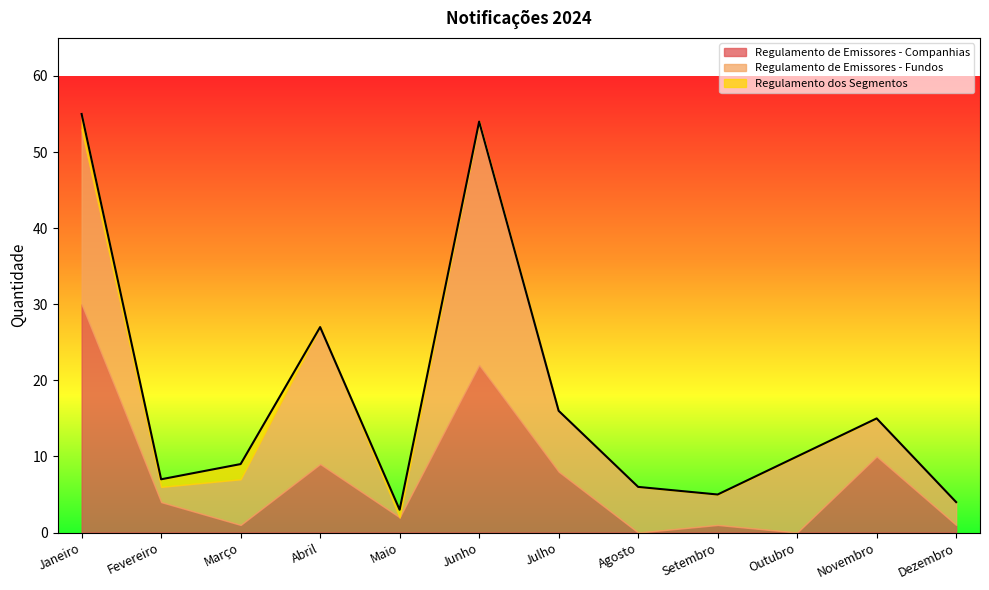

Reading left to right, transcribe all the data shown in this chart.

Regulamento de Emissores - Companhias: Janeiro=30	Fevereiro=4	Março=1	Abril=9	Maio=2	Junho=22	Julho=8	Agosto=0	Setembro=1	Outubro=0	Novembro=10	Dezembro=1
Regulamento de Emissores - Fundos: Janeiro=23	Fevereiro=2	Março=6	Abril=18	Maio=0	Junho=32	Julho=8	Agosto=6	Setembro=4	Outubro=10	Novembro=5	Dezembro=3
Regulamento dos Segmentos: Janeiro=2	Fevereiro=1	Março=2	Abril=0	Maio=1	Junho=0	Julho=0	Agosto=0	Setembro=0	Outubro=0	Novembro=0	Dezembro=0